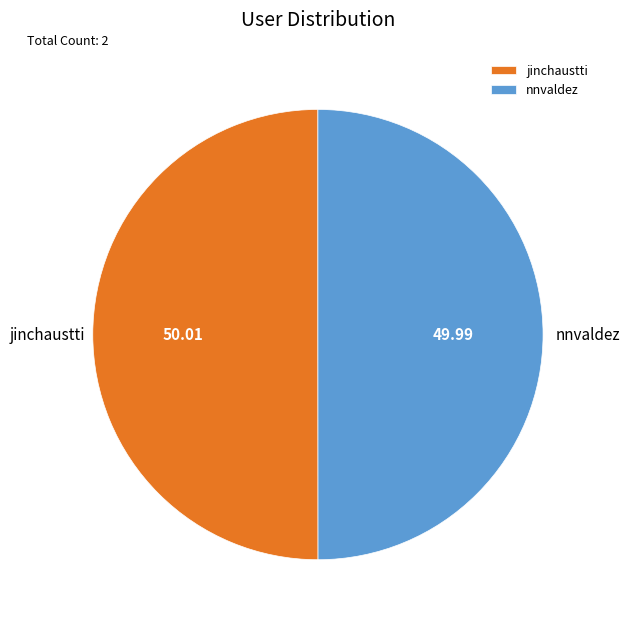

Approximately how many times larger is the value at jinchaustti compared to nnvaldez?

1.0